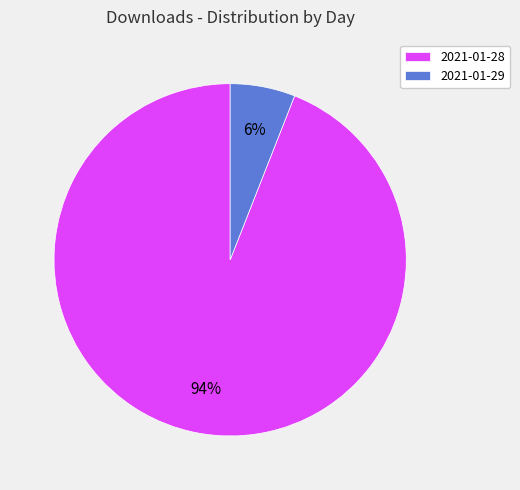

True or false: 2021-01-28 accounts for 94% of the total.

True